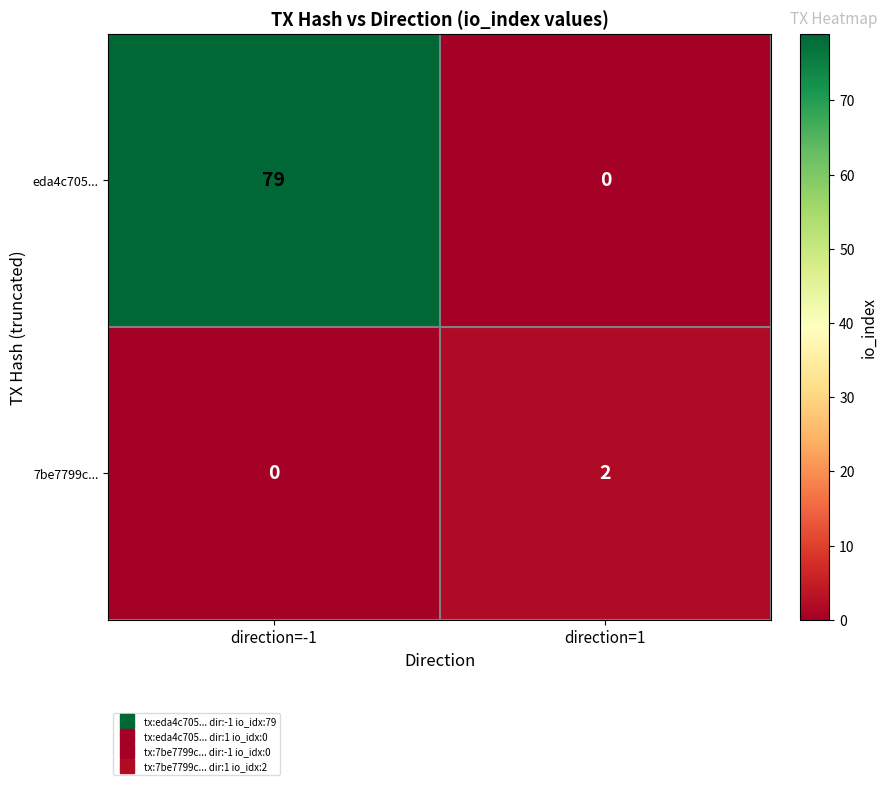

Which category has the highest value across all series?

direction=-1